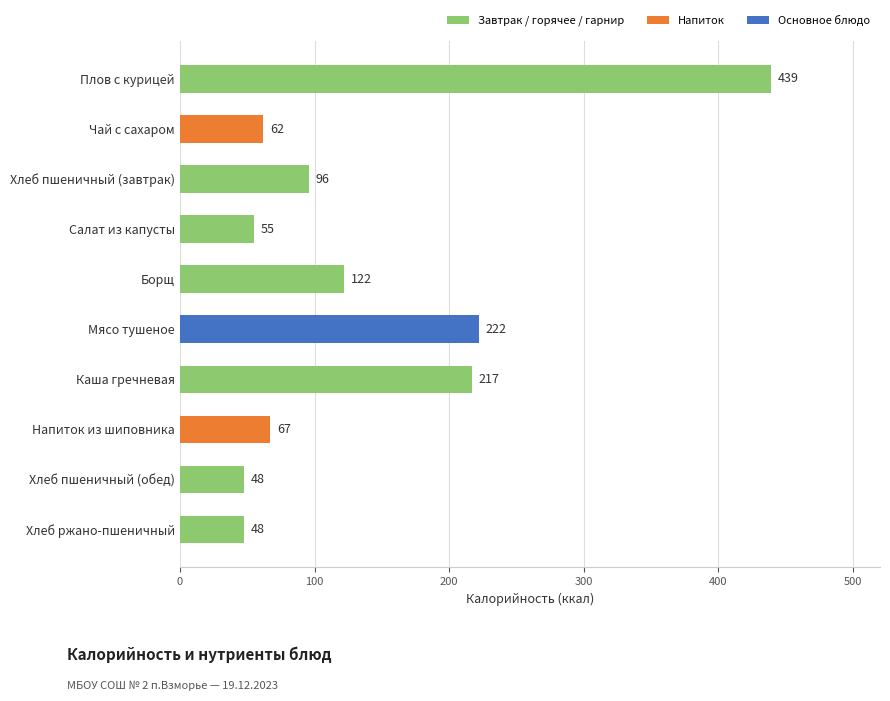

Approximately how many times larger is the value at Напиток из шиповника compared to Хлеб пшеничный (завтрак)?

0.7